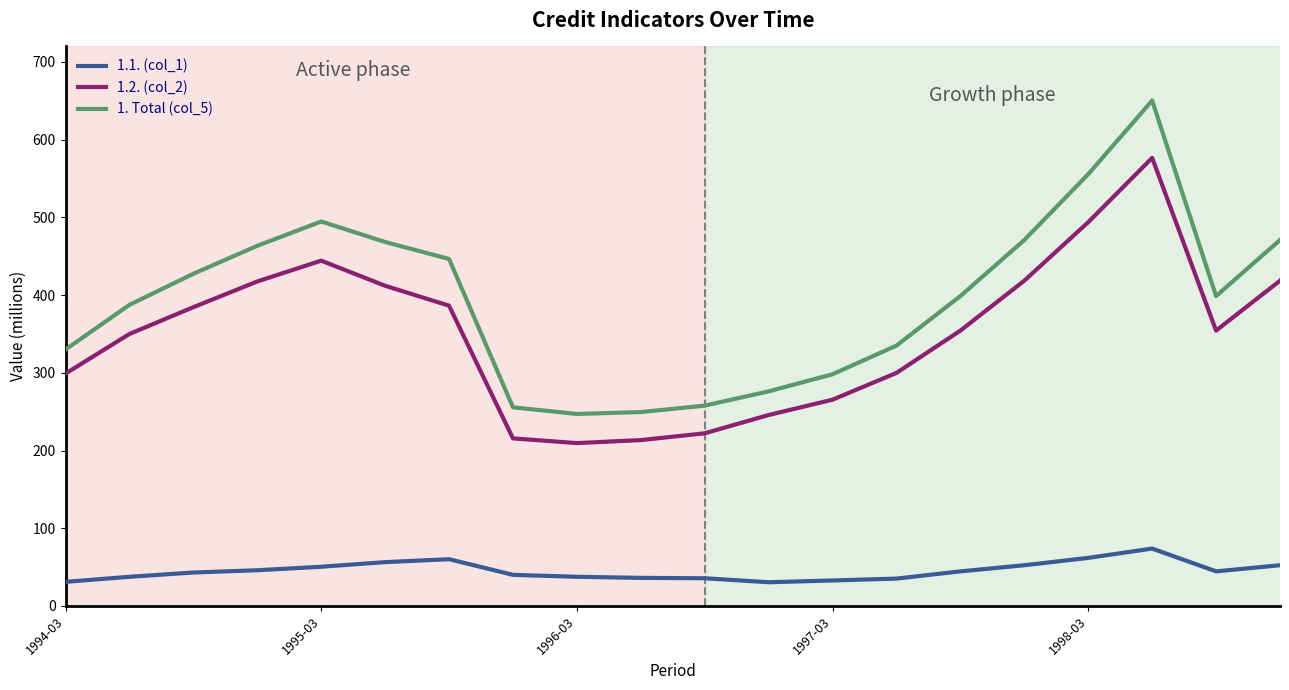

True or false: 1.2. (col_2) and 1.1. (col_1) intersect in this chart.

False